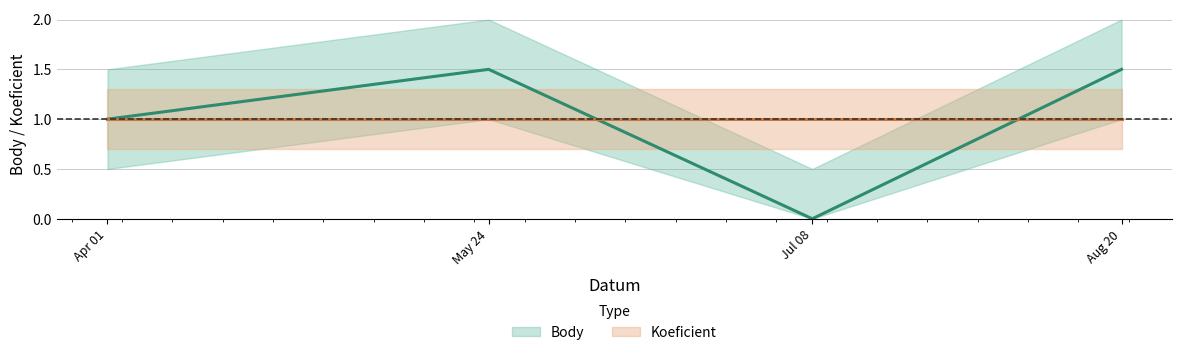

Is it true that the value at Jul 08 is 0.7?

False